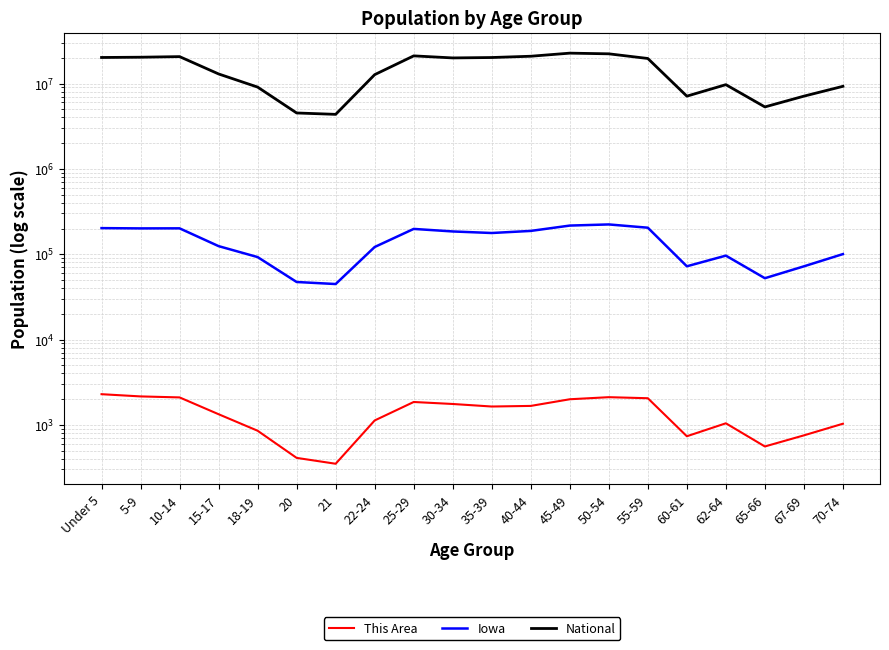

In Iowa, how many points are lower than both neighbors (excluding endpoints)?

5